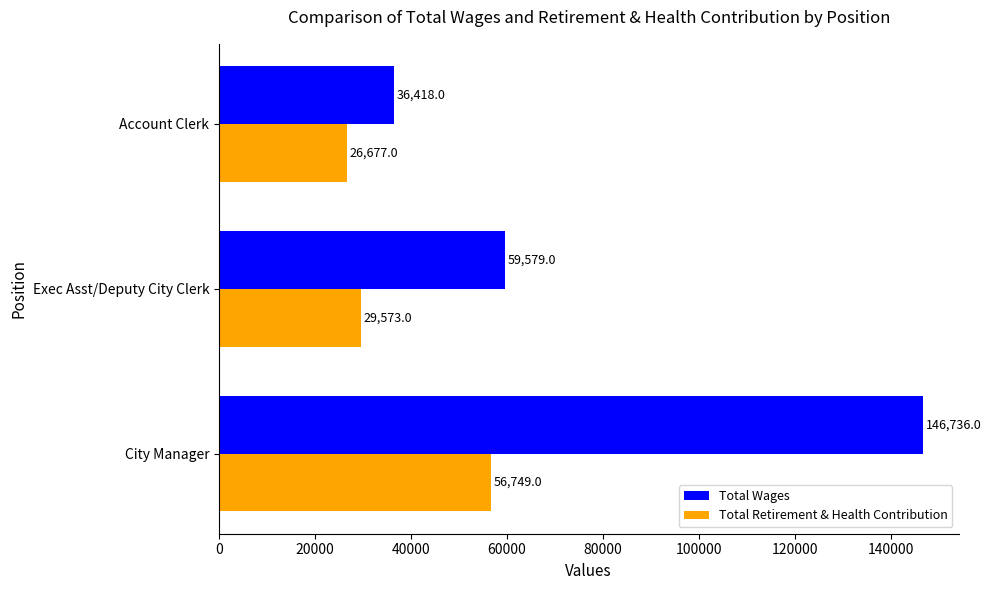

Is it true that Total Retirement & Health Contribution equals 56749 at City Manager?

True